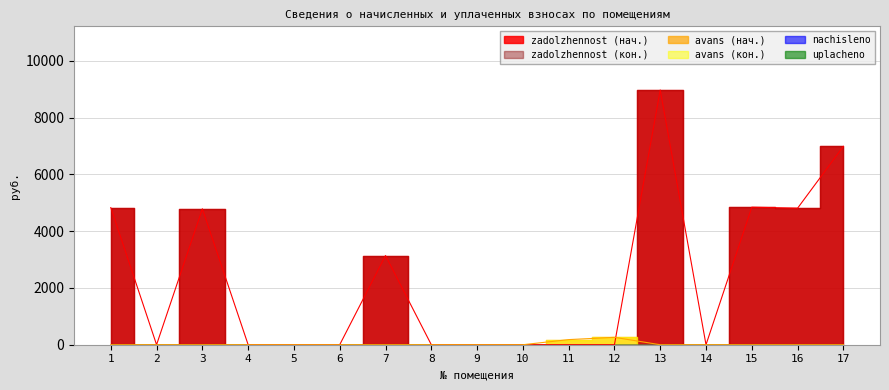

How many times do avans and zadolzhennost_end cross each other?

1